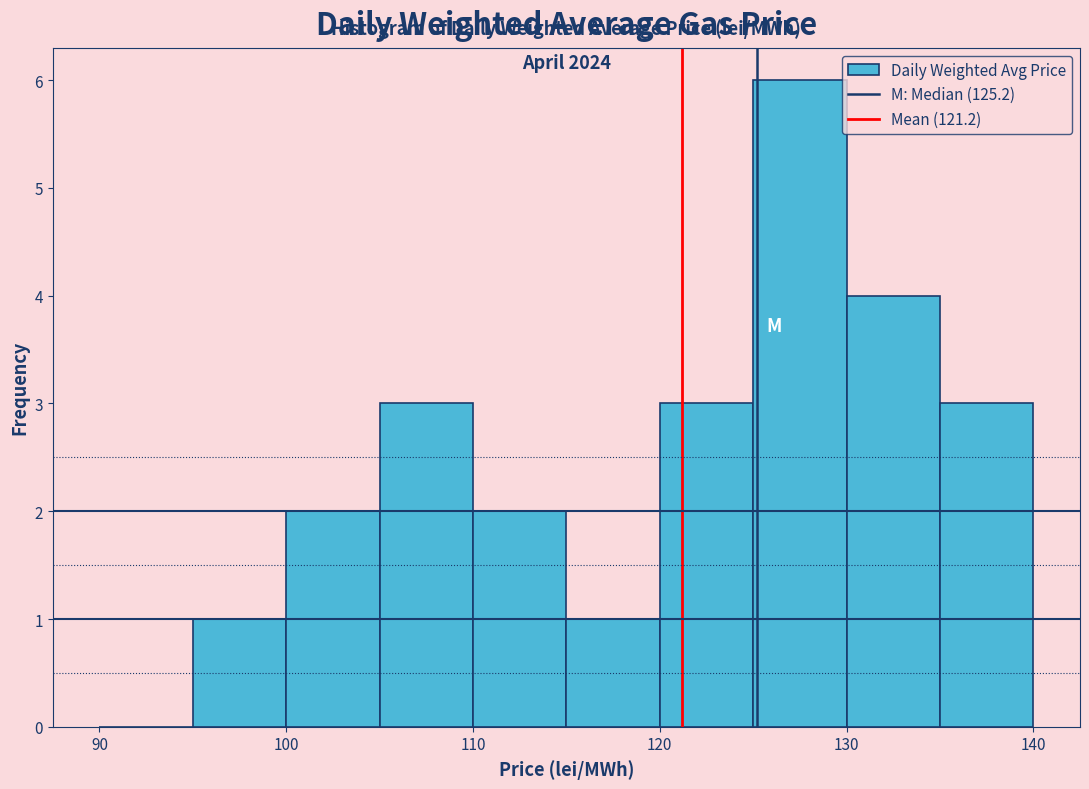

Over which range of the x-axis is the bar tallest?

125 to 130